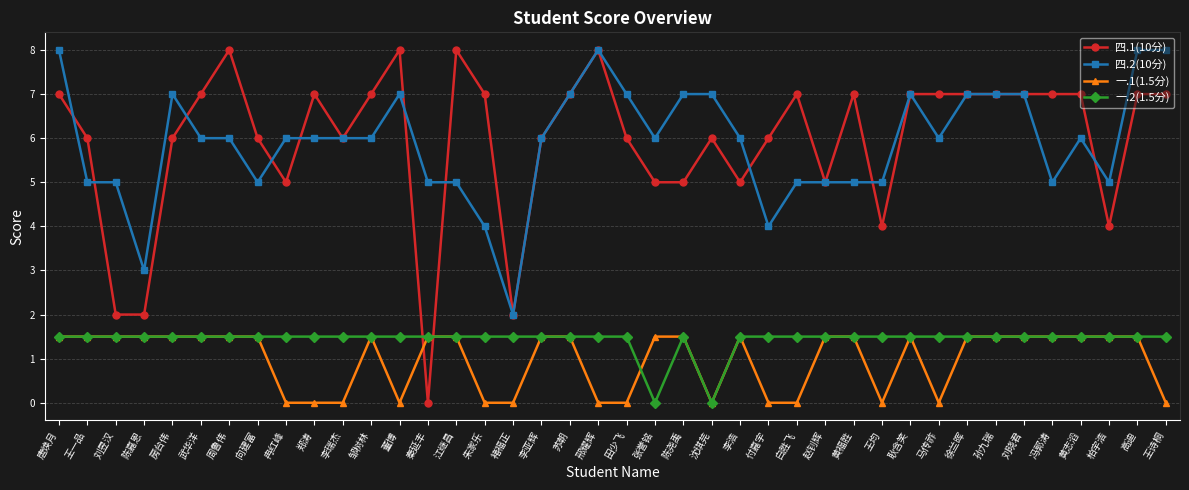

What is the label of the 32nd point from the right?

冉红峰